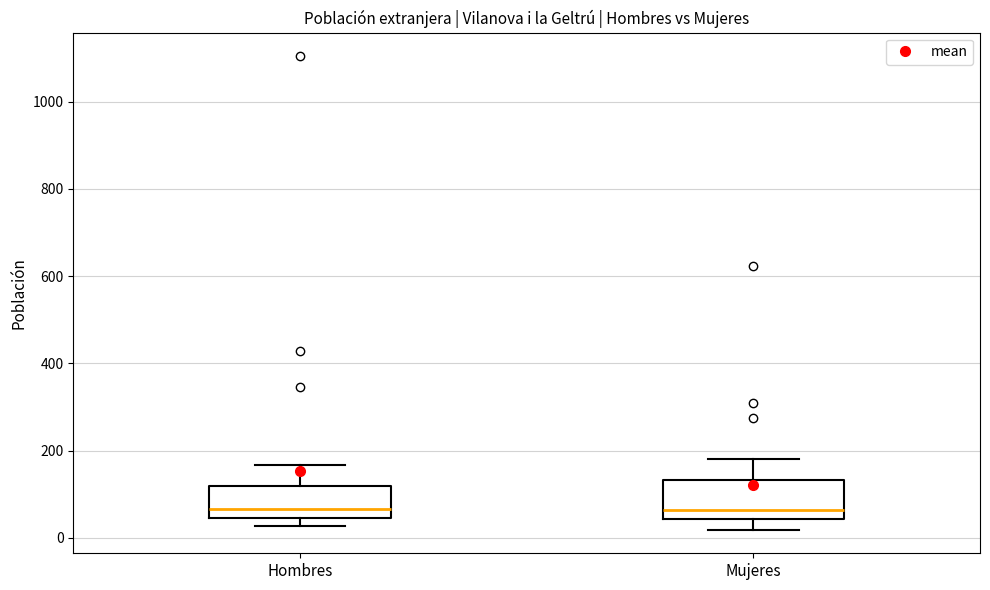

Reading left to right, read every box against the y-axis: the position of its median line, the range the box covers, and the ends of its whiskers. The values are not printed on the chart, so give them approximately, as read against the axis.

Hombres: median 60, box 40 to 120, whiskers 20 to 160
Mujeres: median 60, box 40 to 140, whiskers 20 to 180